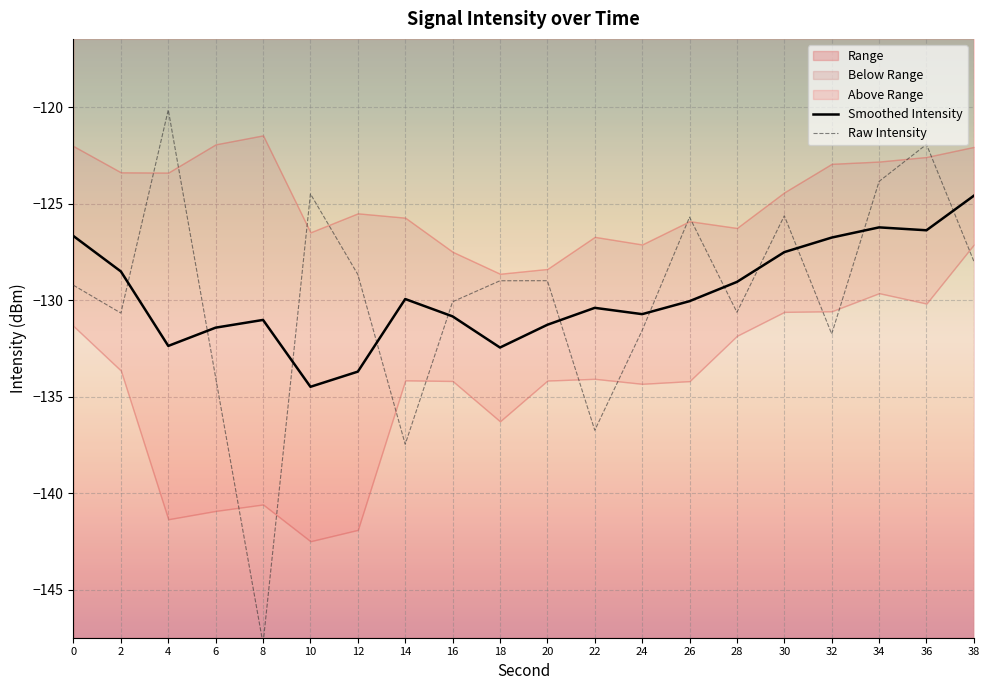

Where is the first local maximum for Raw Intensity?

4